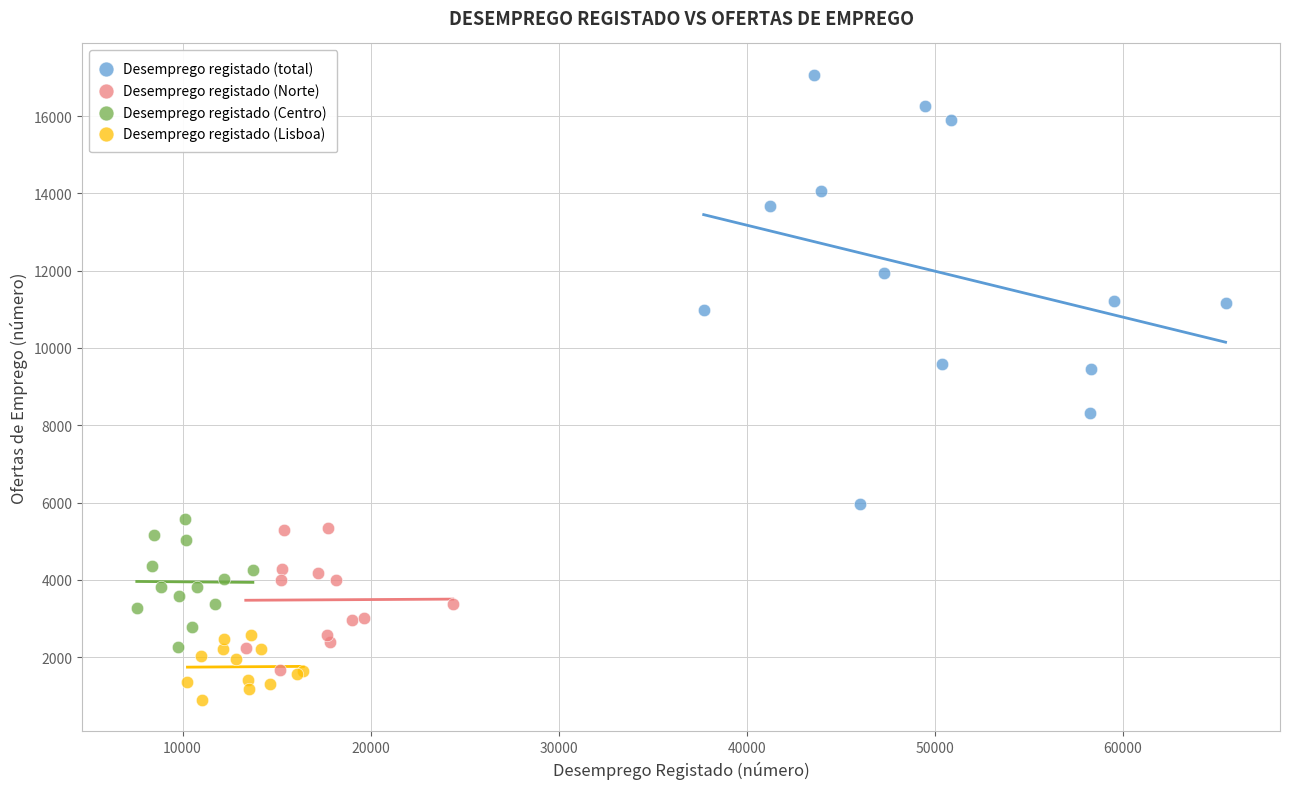

Which series reaches the maximum Y coordinate?

Desemprego registado (total)